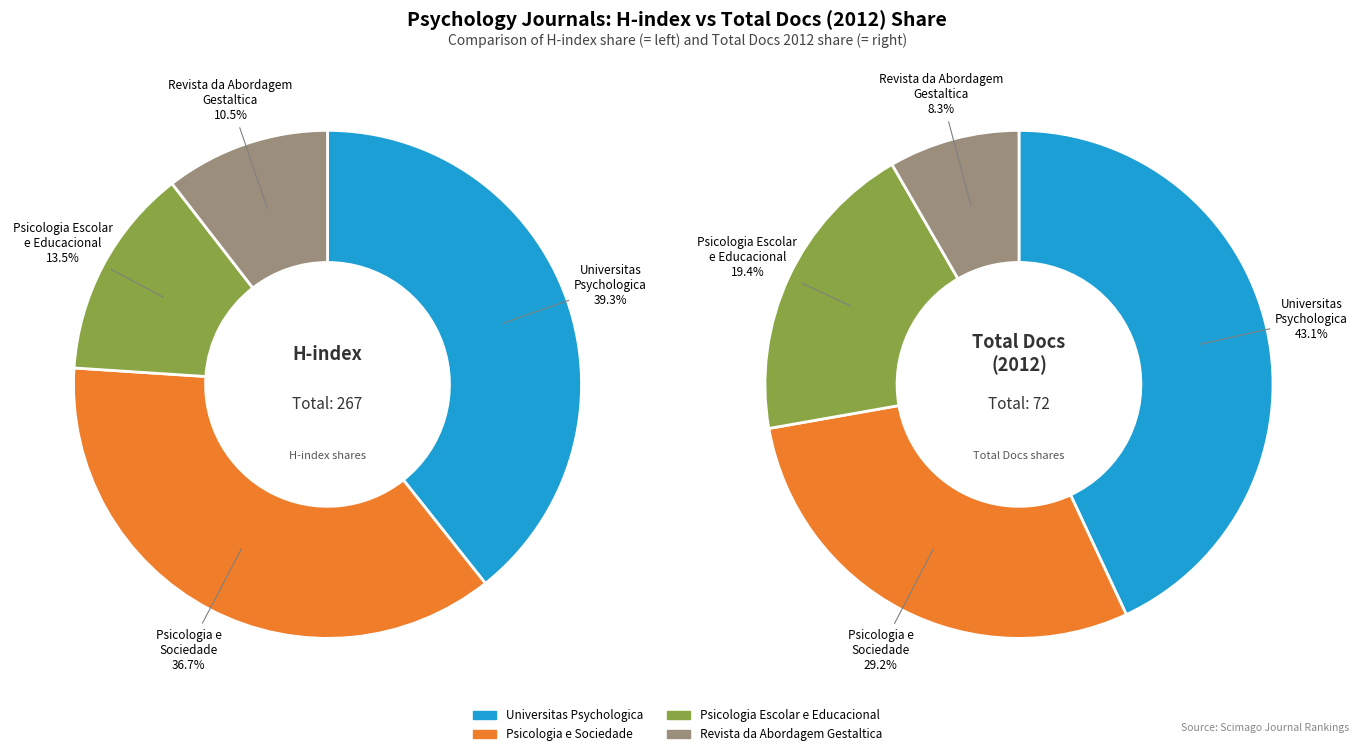

To the nearest percent, what is the difference between the Psicologia Escolar e Educacional and Universitas Psychologica slice percentages?

24%